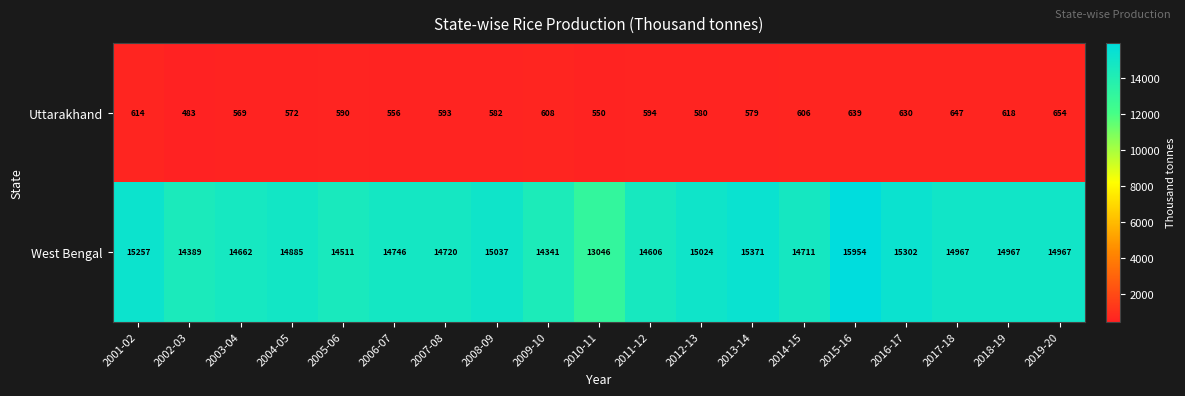

At which label does West Bengal reach its minimum?

2010-11